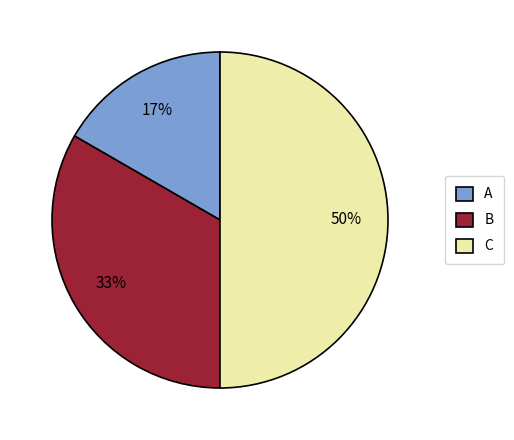

Which has a higher value, B or C?

C